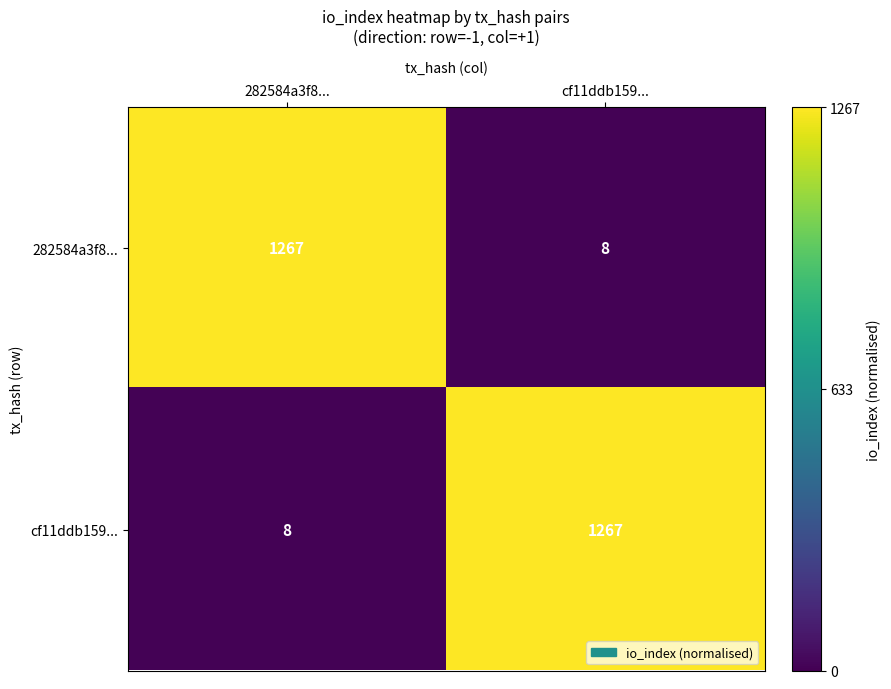

Reading left to right, transcribe all the data shown in this chart.

282584a3f8...: 282584a3f8...=1267	cf11ddb159...=8
cf11ddb159...: 282584a3f8...=8	cf11ddb159...=1267